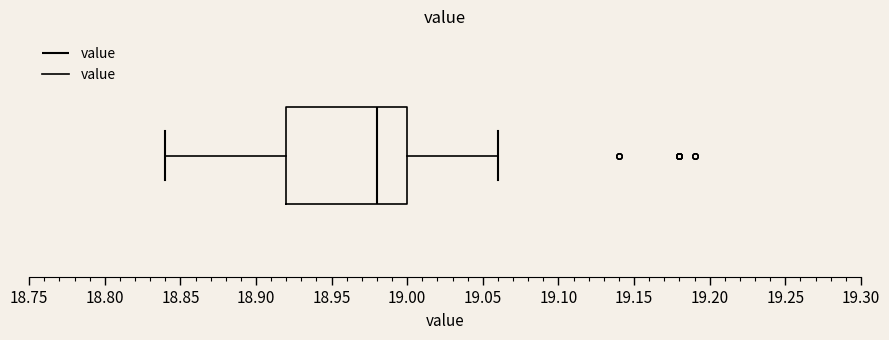

Where is the right edge of the box on the x-axis? The values are not printed on the chart, so give them approximately, as read against the axis.

19.00